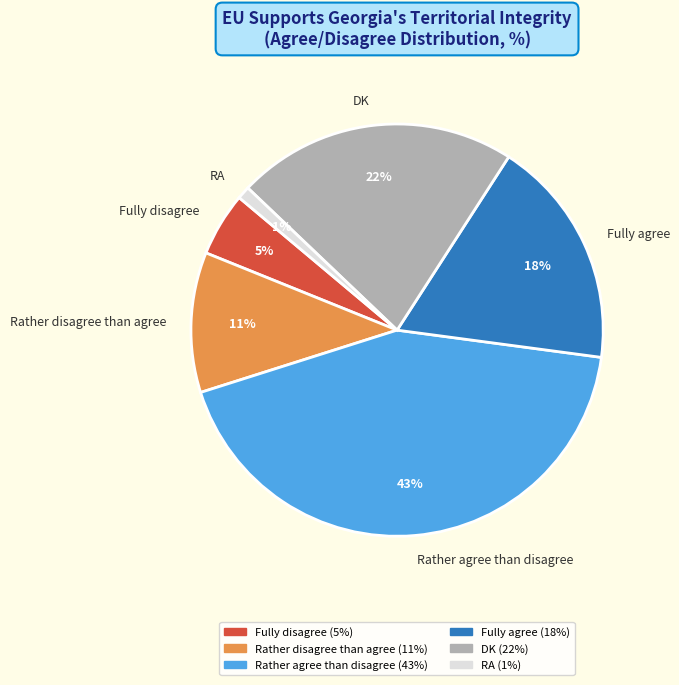

Is there any slice that represents more than half of the pie?

No